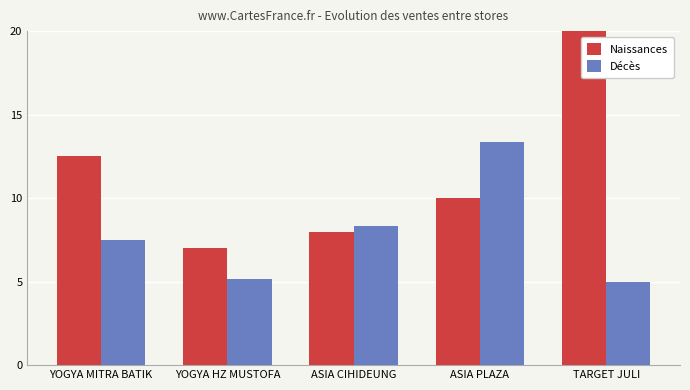

Is the value of Décès at TARGET JULI greater than the value of Naissances at TARGET JULI?

No